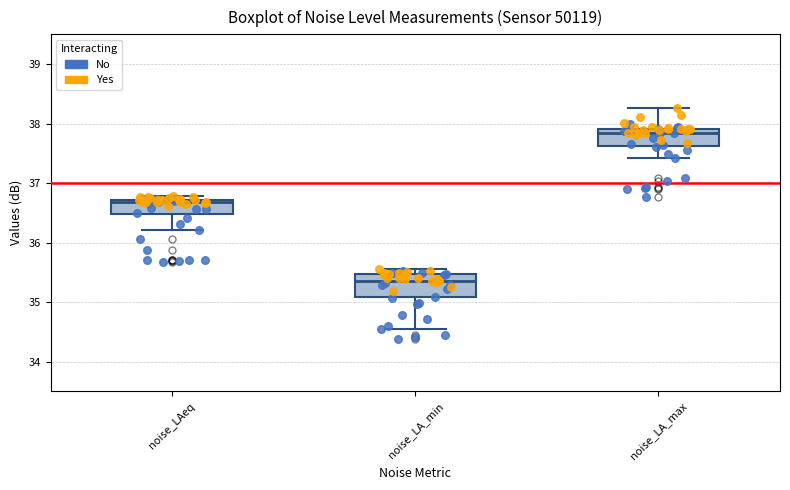

Reading left to right, read every box against the y-axis: the position of its median line, the range the box covers, and the ends of its whiskers. The values are not printed on the chart, so give them approximately, as read against the axis.

noise_LAeq: median 36.7 (just below the box's upper edge), box 36.5 to 36.7, whiskers 36.2 to 36.8
noise_LA_min: median 35.4, box 35.1 to 35.5, whiskers 34.6 to 35.6
noise_LA_max: median 37.9 (just below the box's upper edge), box 37.6 to 37.9, whiskers 37.4 to 38.3